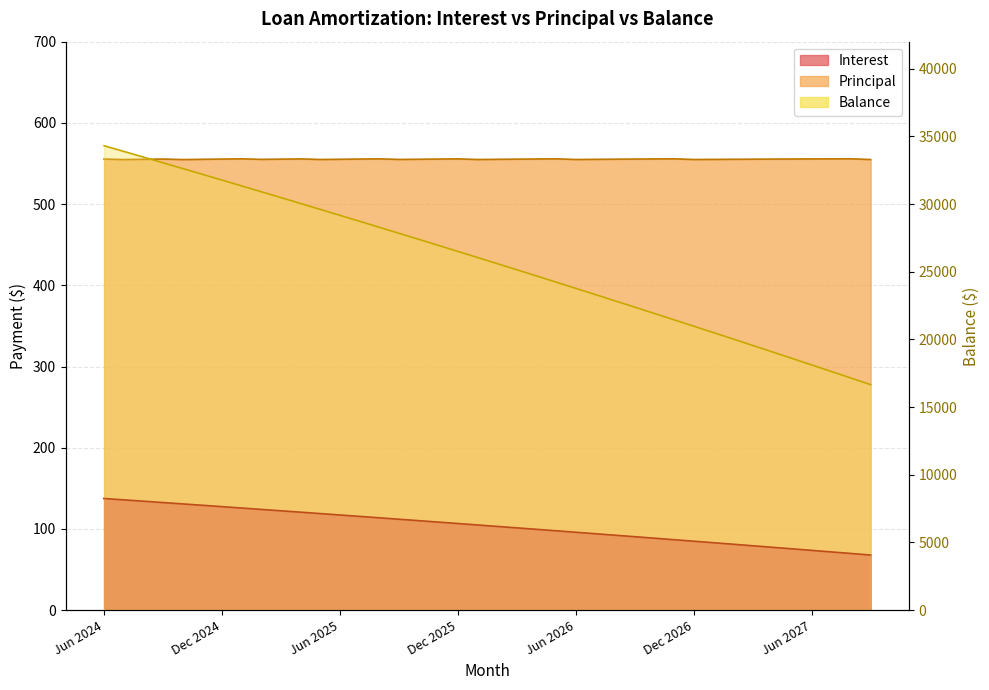

What position from the right is Sep 2025?

25